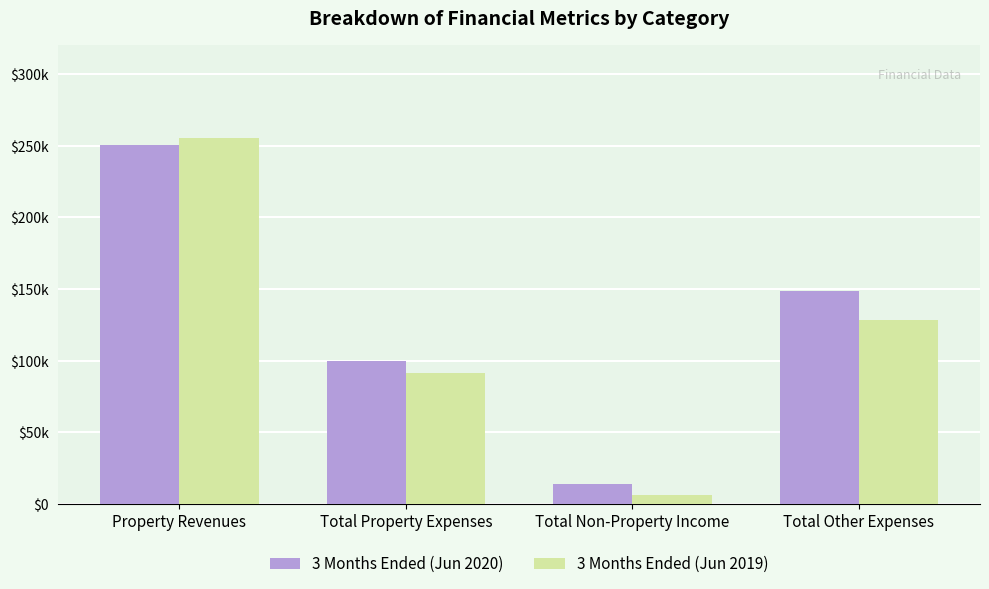

What is the maximum value shown in the chart?

255761